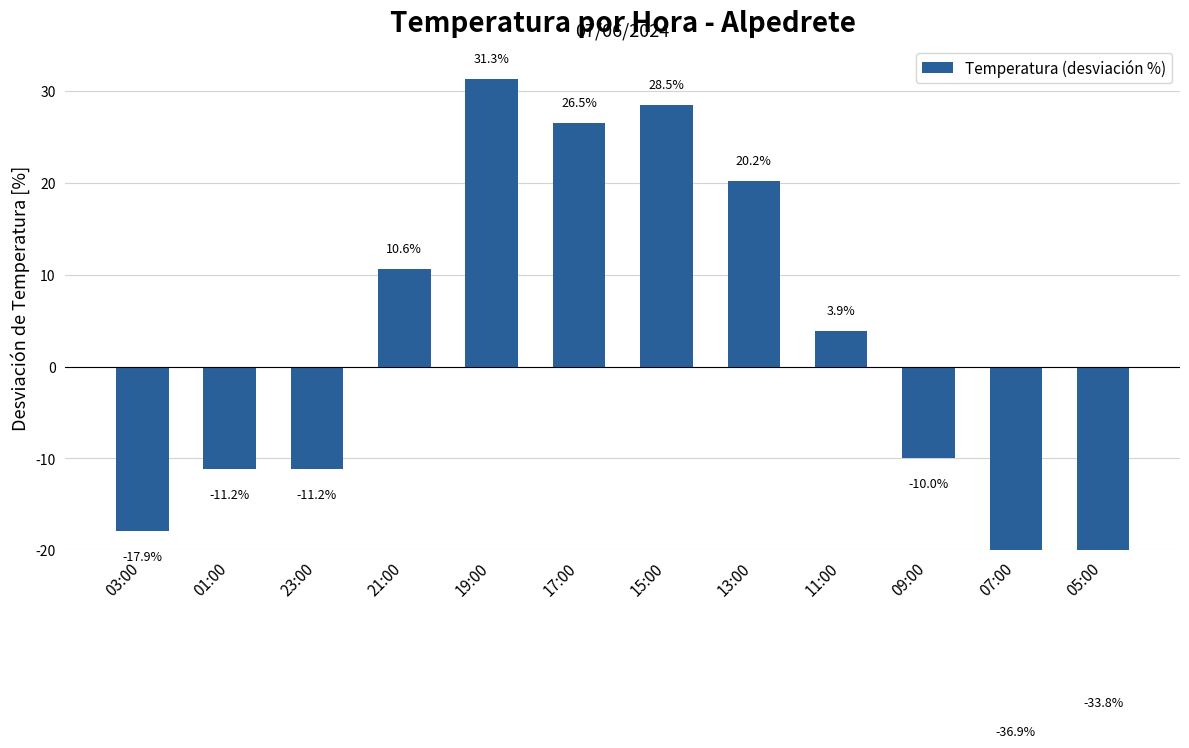

What is the sum of the values at 11:00 and 01:00?

-7.3